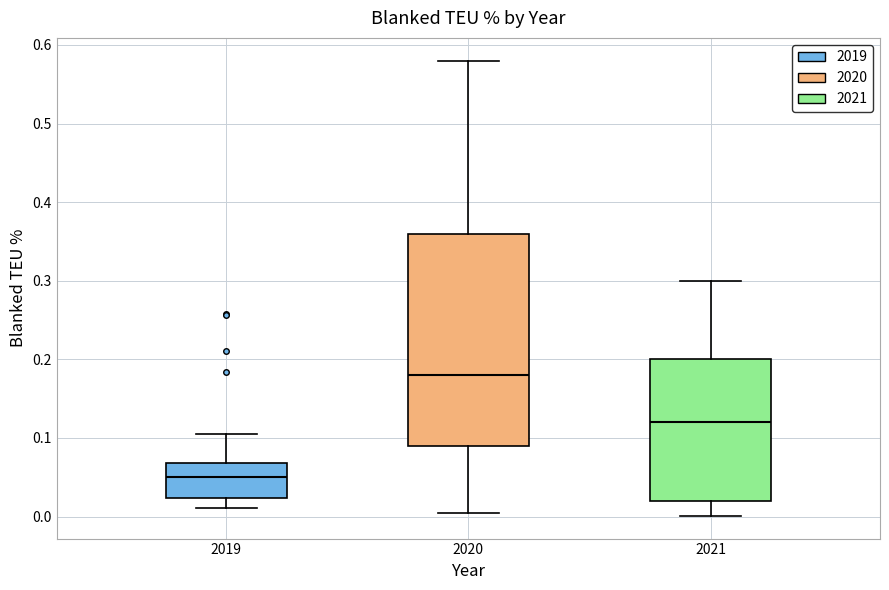

Which box's median line is the highest?

2020